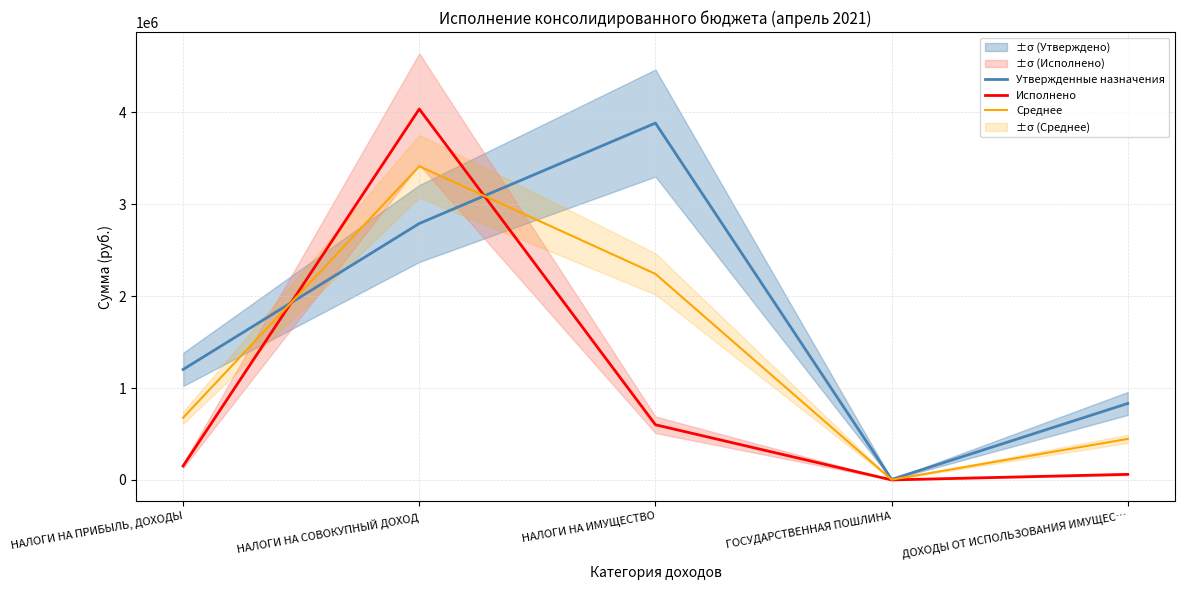

What is the value of the Среднее point at the 4th from the left?

3550.0